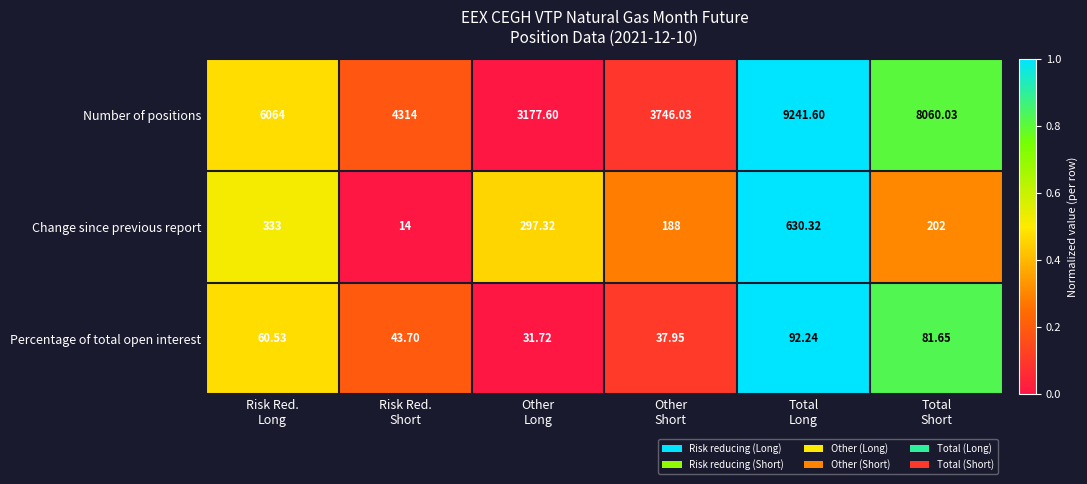

Between Risk Red.
Long and Risk Red.
Short, which series saw the biggest shift?

Number of positions